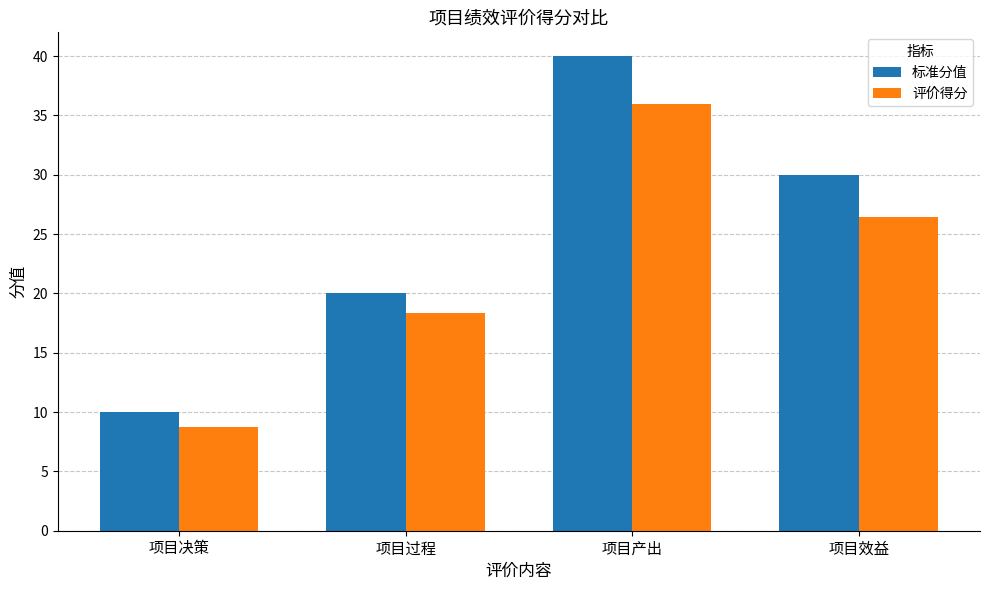

What position from the right is 项目决策?

4